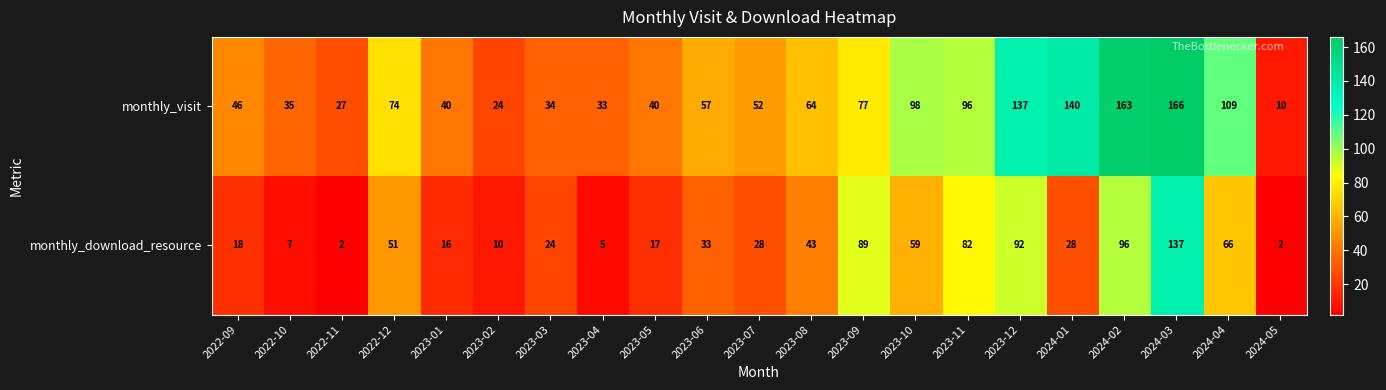

Which series has the widest spread of values?

monthly_visit